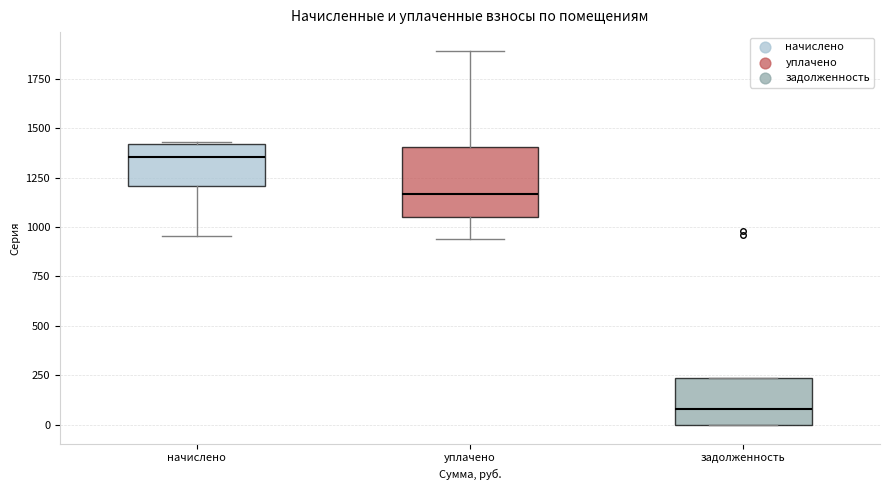

Which box is the tallest, from its lower edge to its upper edge?

уплачено